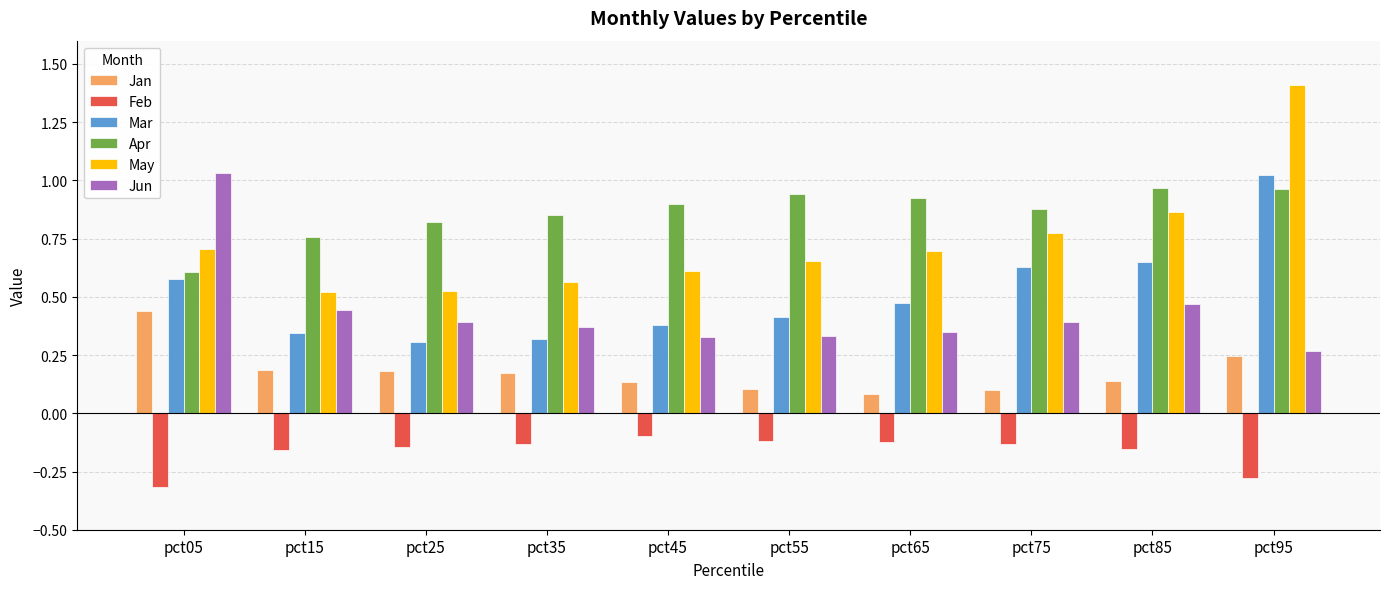

Which series has the largest total across all categories?

Apr